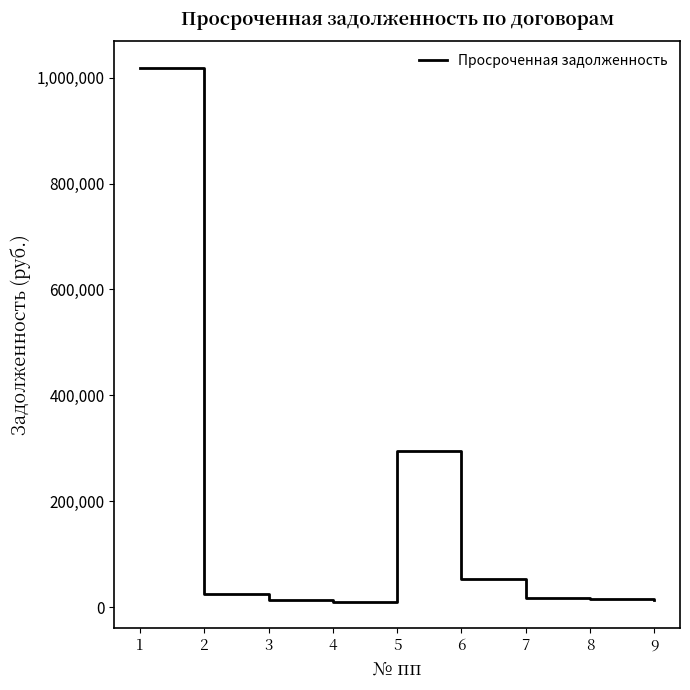

True or false: there are more than 0 points higher than both neighbors.

True